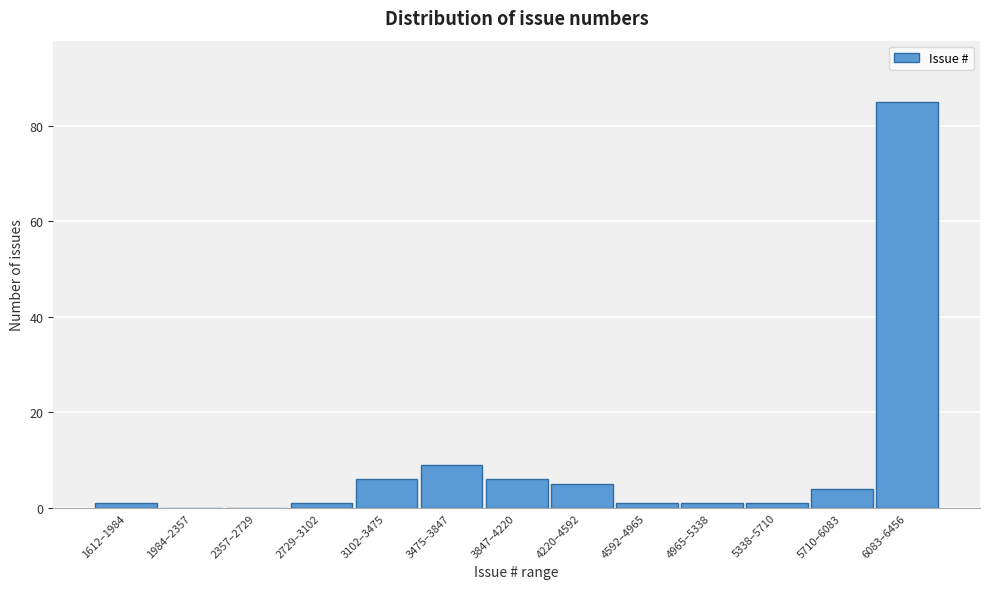

Reading left to right, extract all data points from this chart.

1612–1984=1	1984–2357=0	2357–2729=0	2729–3102=1	3102–3475=6	3475–3847=9	3847–4220=6	4220–4592=5	4592–4965=1	4965–5338=1	5338–5710=1	5710–6083=4	6083–6456=85